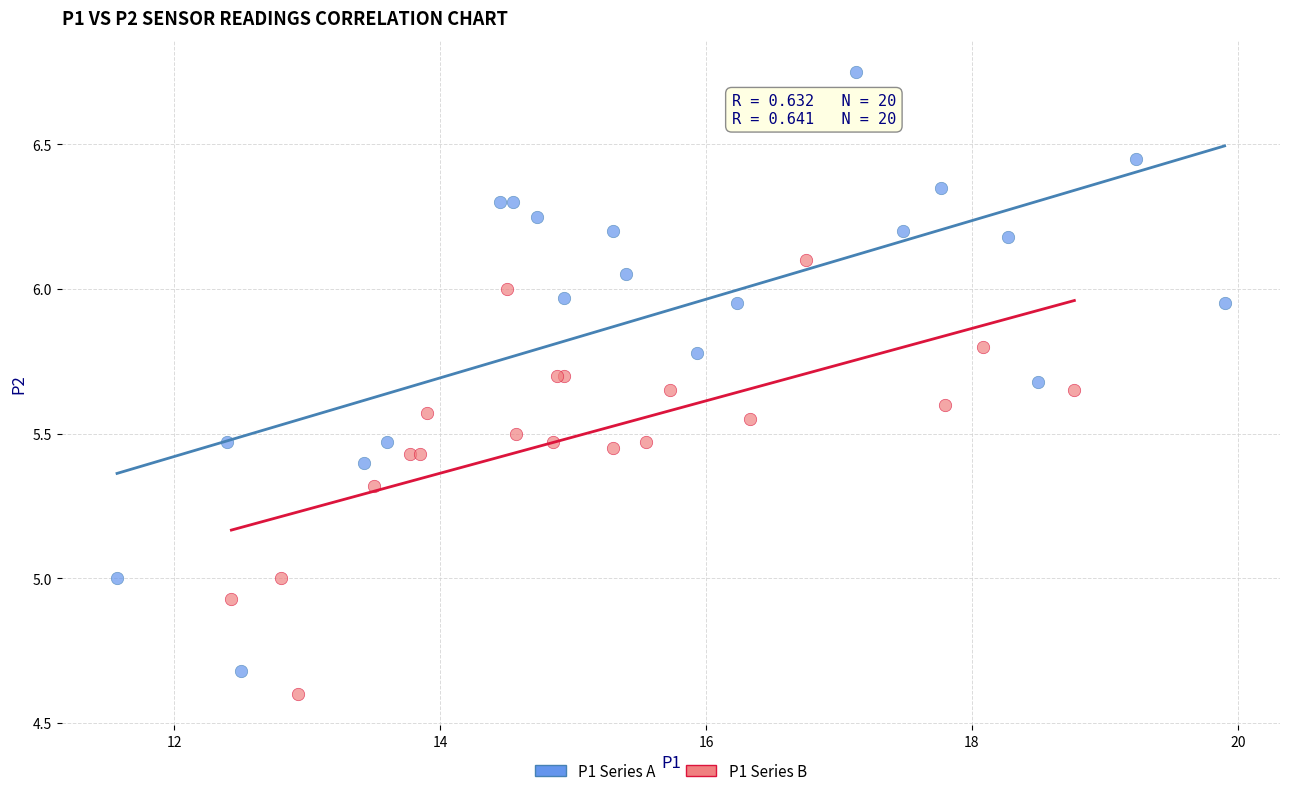

Which series has the largest Y range (max minus min)?

P1 Series A